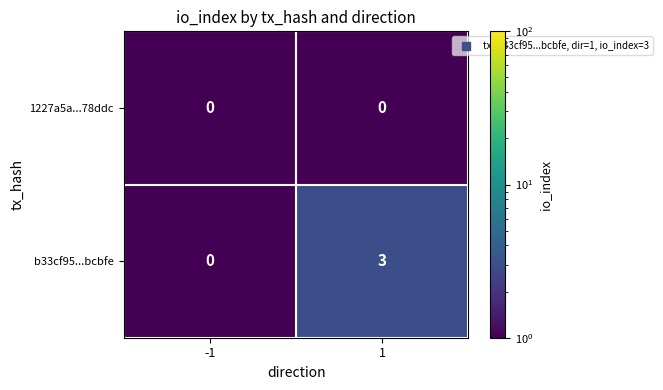

What is the total value across all series at 1?

3